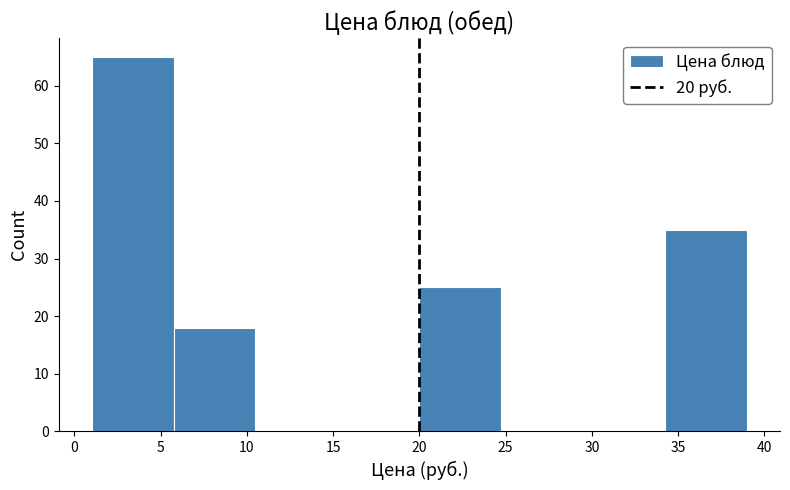

Over which range of the x-axis is the bar tallest?

1.00 to 5.75